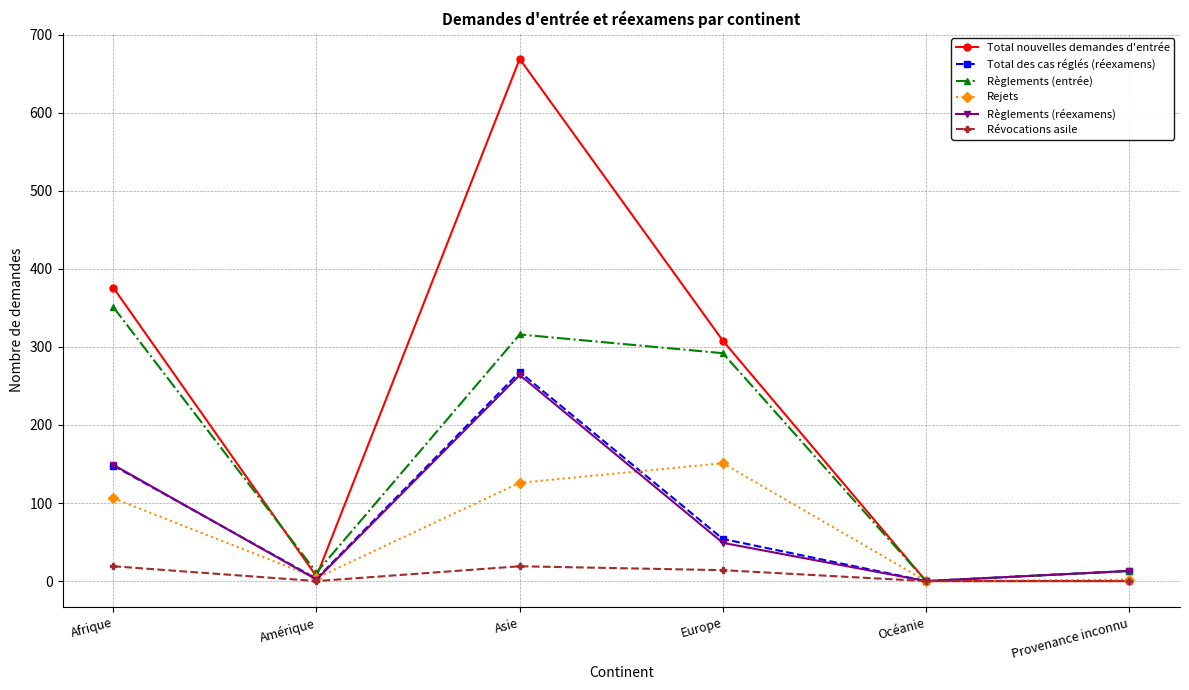

What is the label of the 4th point from the left?

Europe